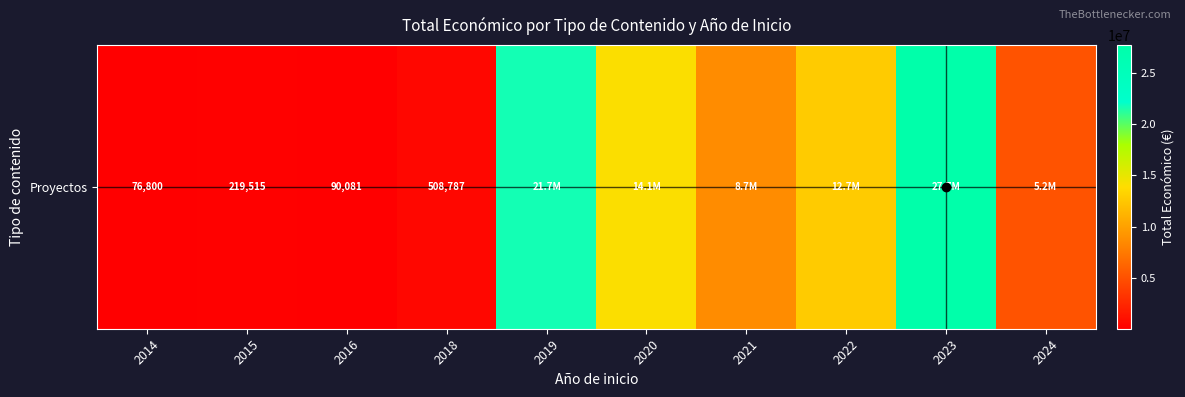

Reading left to right, list all the values displayed in this chart.

76800	219515	90081	508787	21696618	14076038	8670858	12748620	27699298	5159634